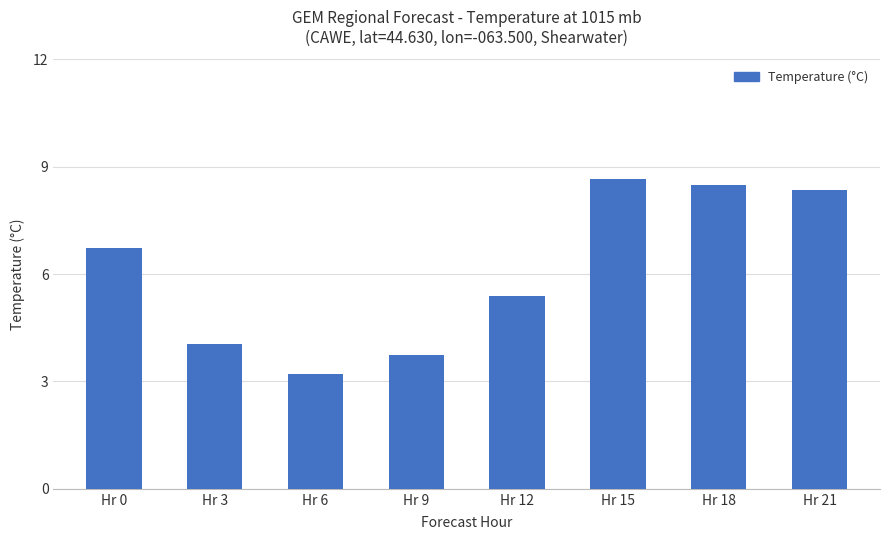

At which category does the chart reach its minimum across all series?

Hr 6